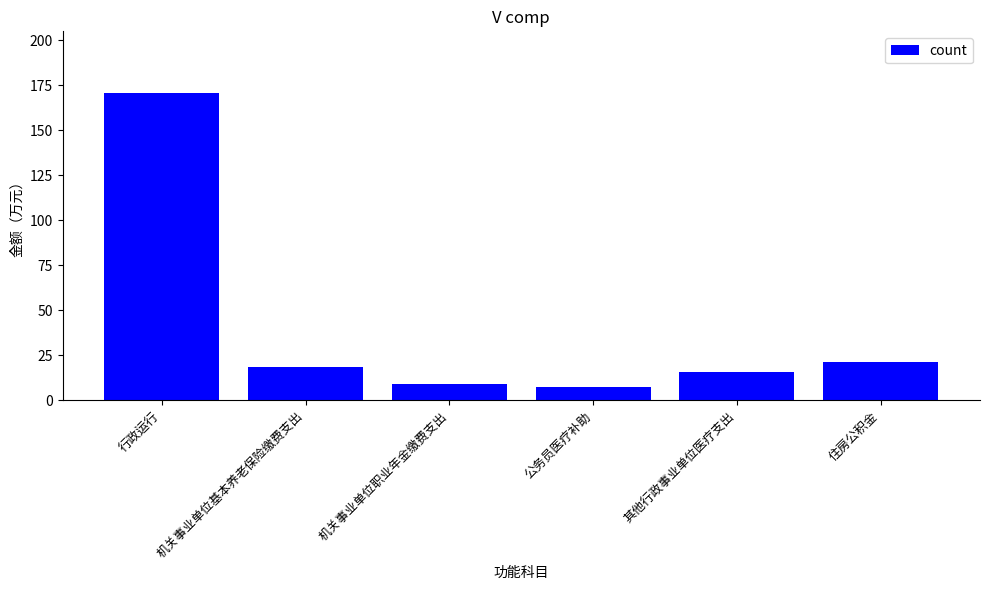

What is the sum of all values?

241.8